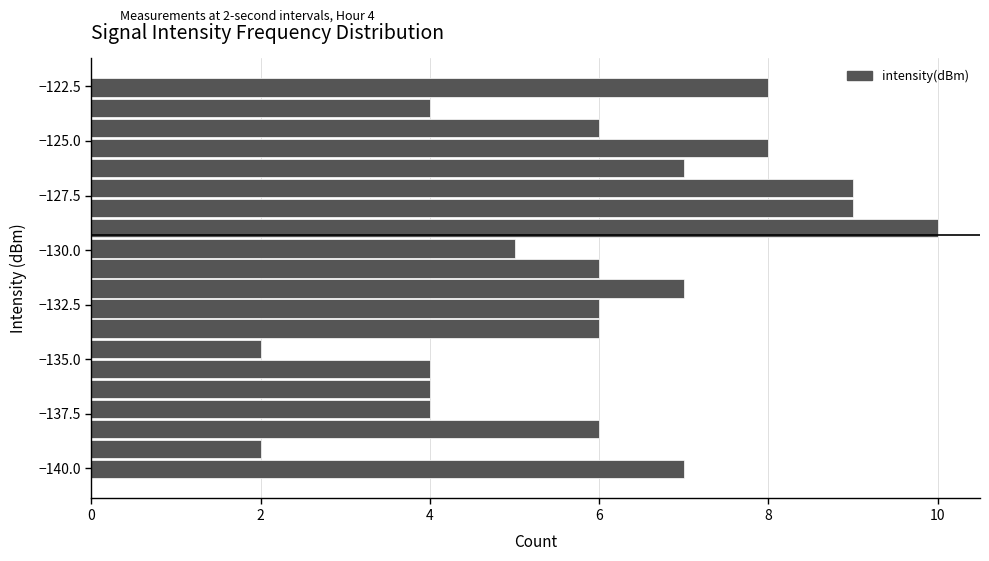

Read against the y-axis, roughly where is the centre of the longest bar?

-129.0